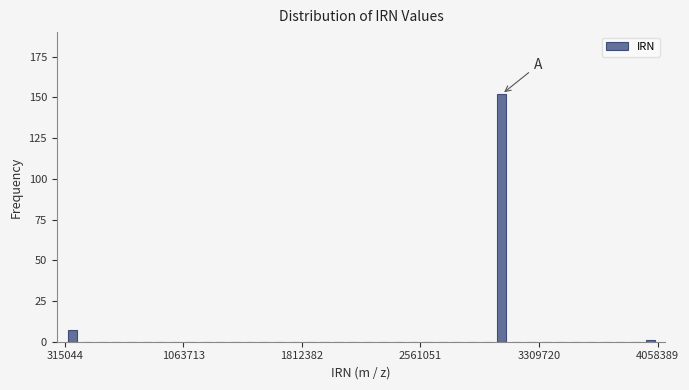

Around what value on the x-axis is the tallest bar? Give the approximate position of its centre, as read against the axis.

3100000